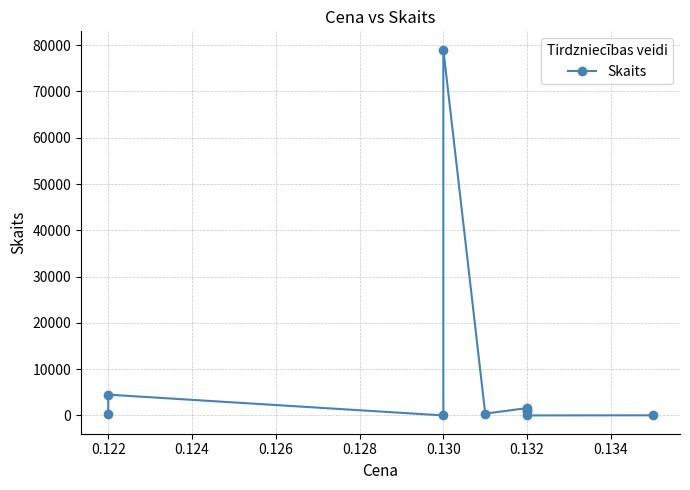

What is the sum of all values?

88007